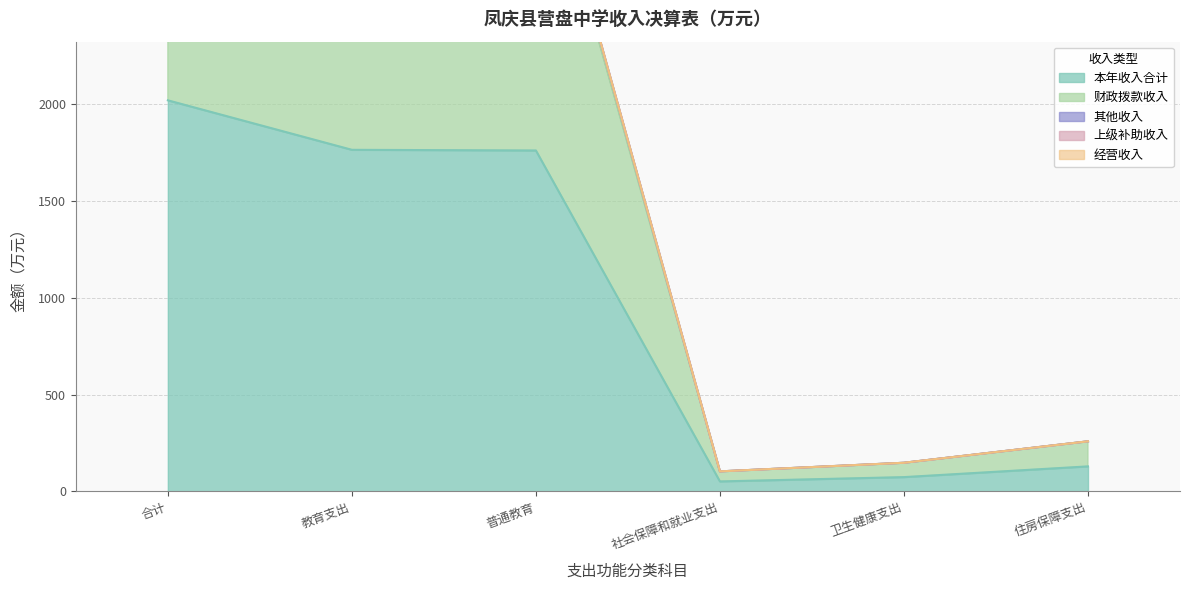

At which label does 财政拨款收入 first exceed 3480?

合计